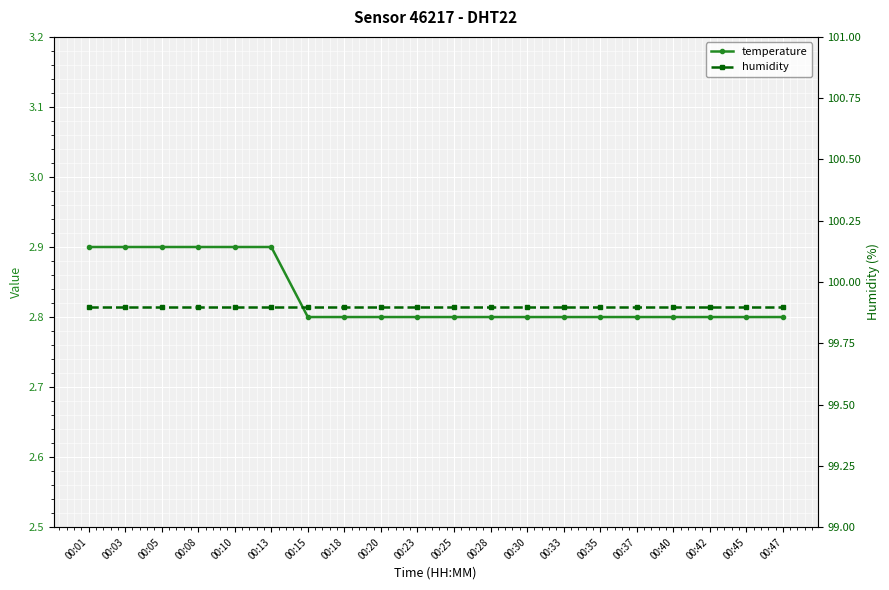

Which series has the largest range (max minus min)?

temperature